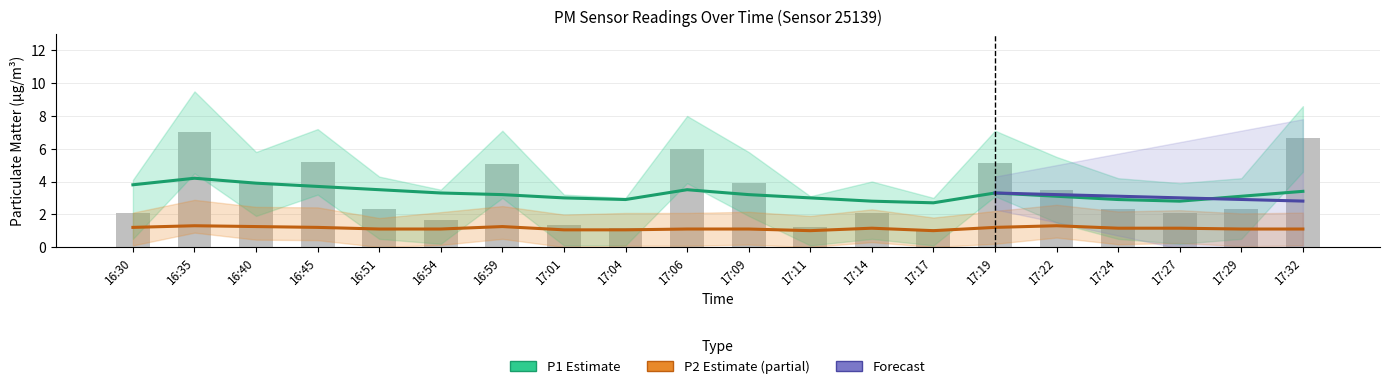

The chart shows a value of 1.1 at 17:17. True or false?

True